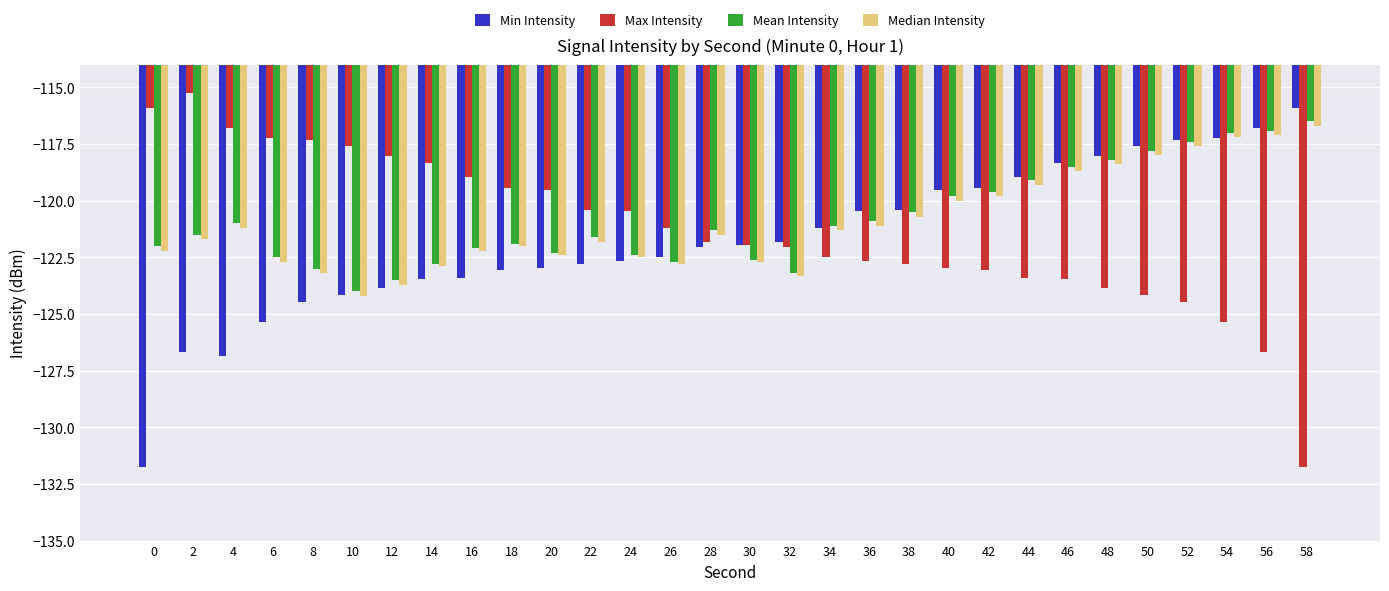

What is the difference between the Mean Intensity values at 46 and 8?

4.5